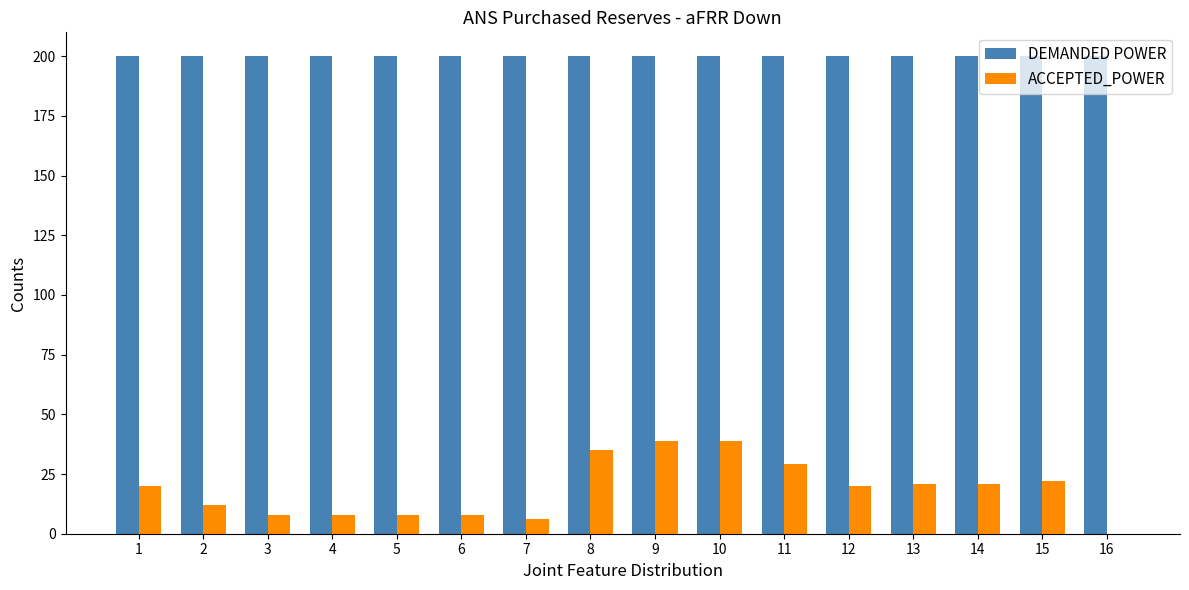

True or false: ACCEPTED_POWER has a value of 66 at 9.

False